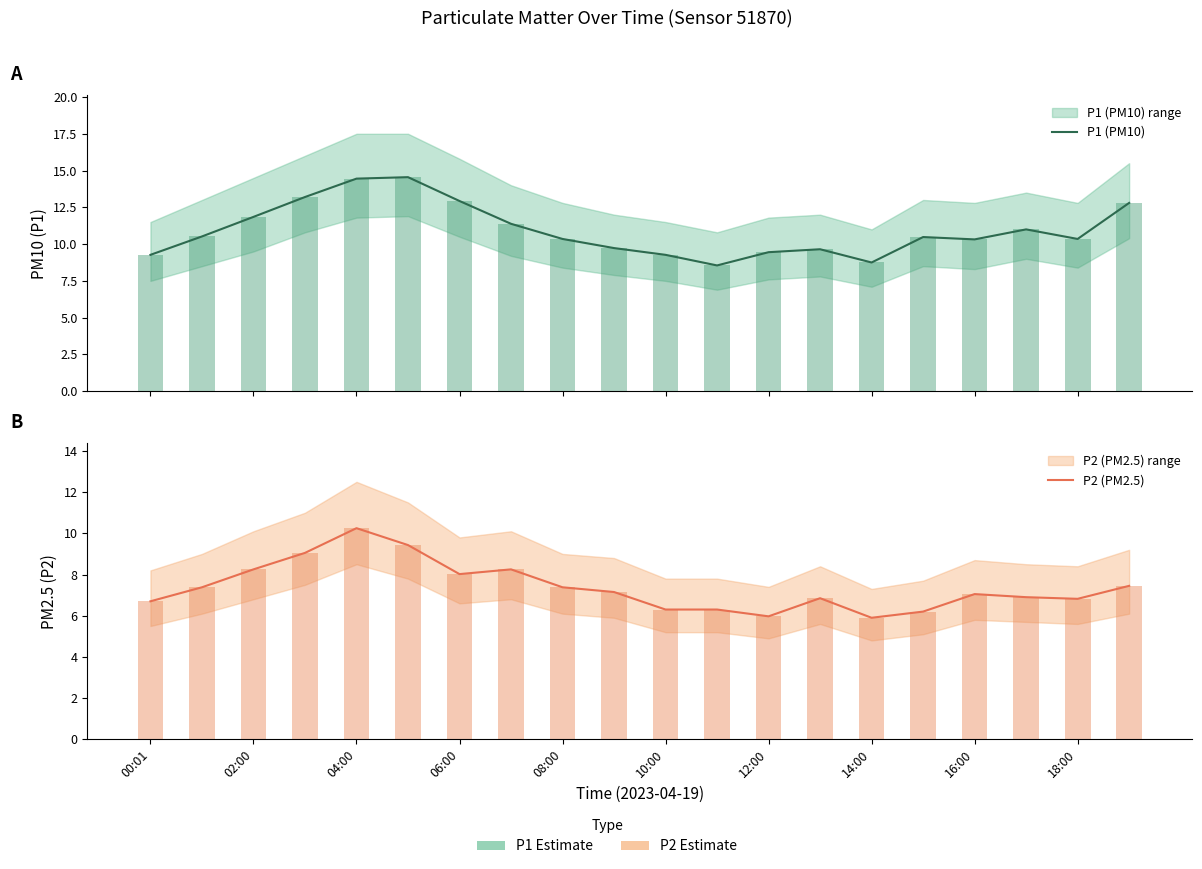

Rank the series at 18:00 from highest to lowest value.

P1 (PM10), P2 (PM2.5)